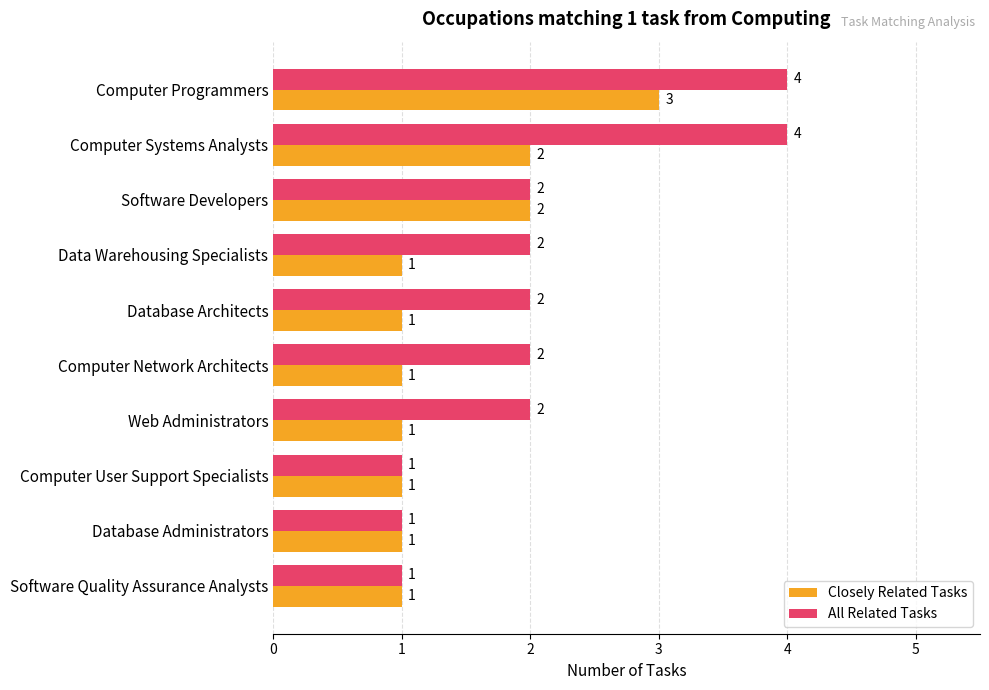

How many categories are shown in the chart?

10